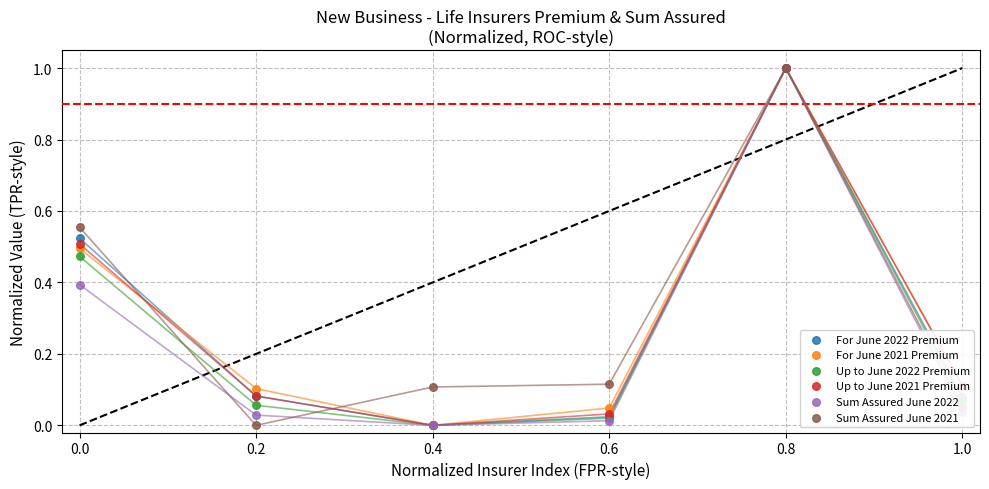

Which series contains the lowest Y value?

For June 2022 Premium